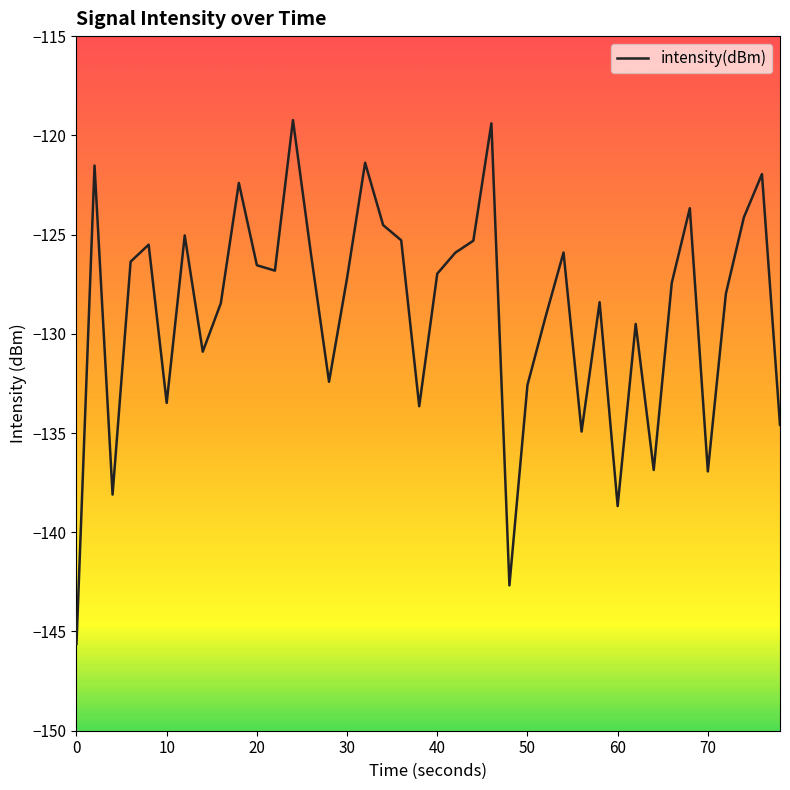

Does the chart display data point markers on the line(s)?

No